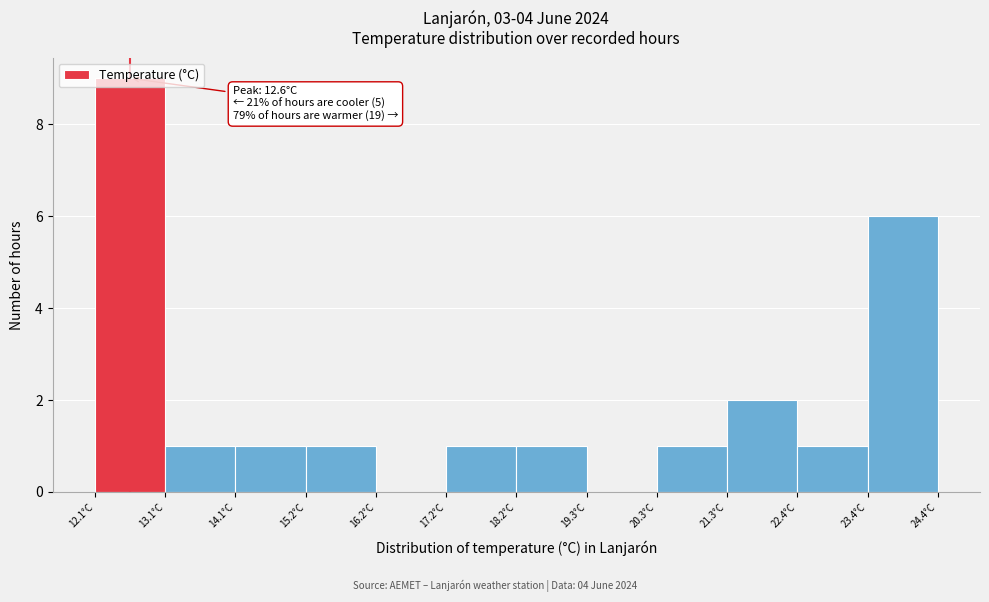

Over which range of the x-axis is the bar tallest?

12.2 to 13.2